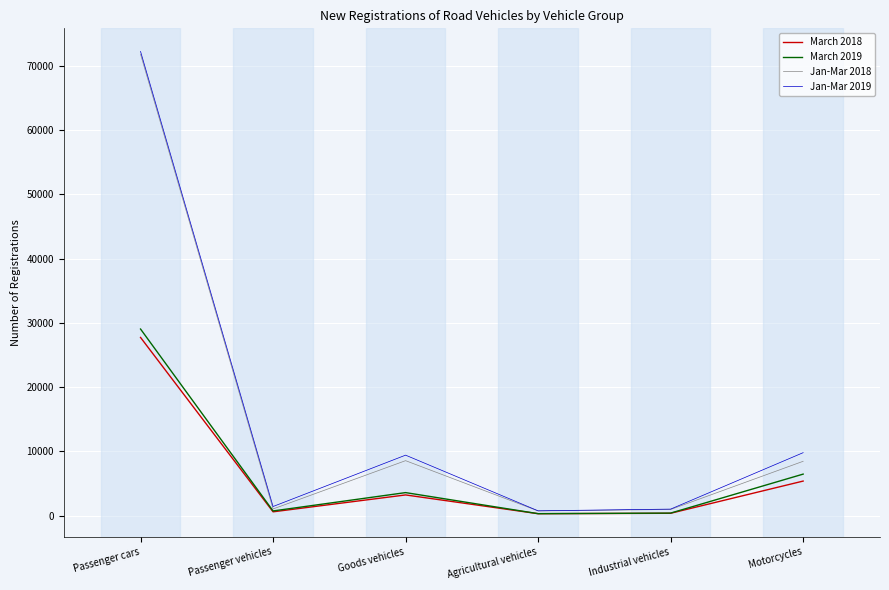

How many values in the March 2018 series are below 3219?

3